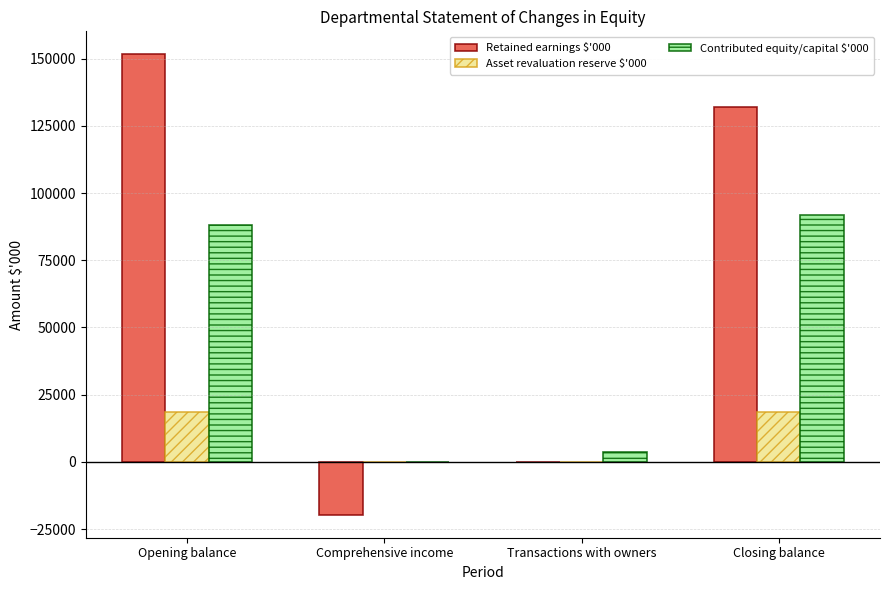

Which series has the largest total across all categories?

Retained earnings $'000